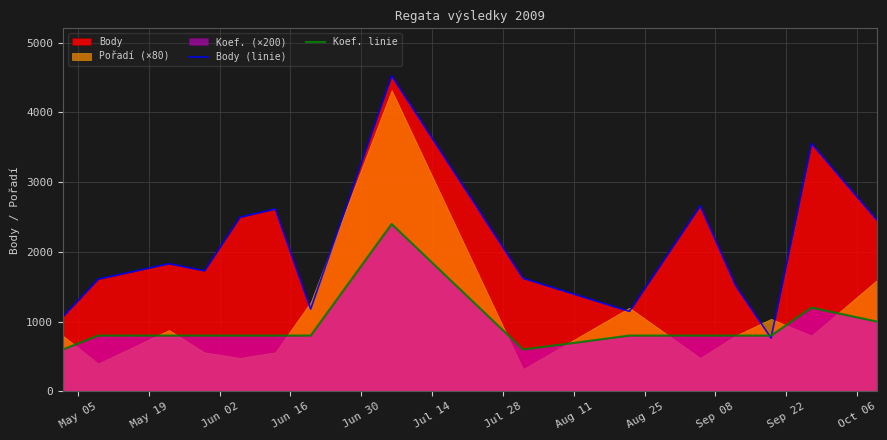

What is the highest value of the Body (linie) series?

4526